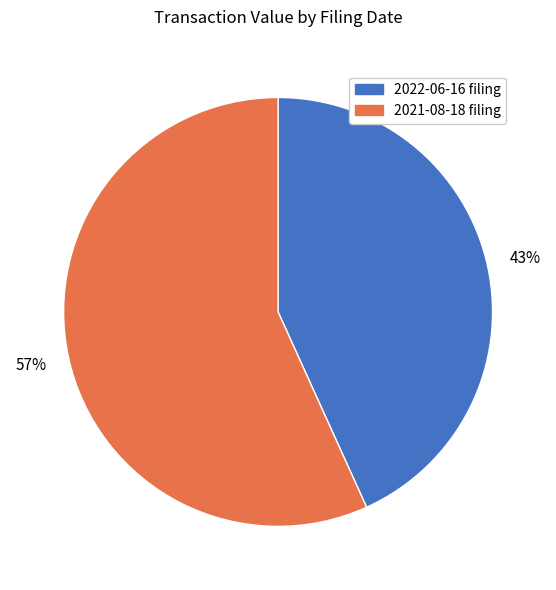

To the nearest percent, what is the average slice percentage?

50%